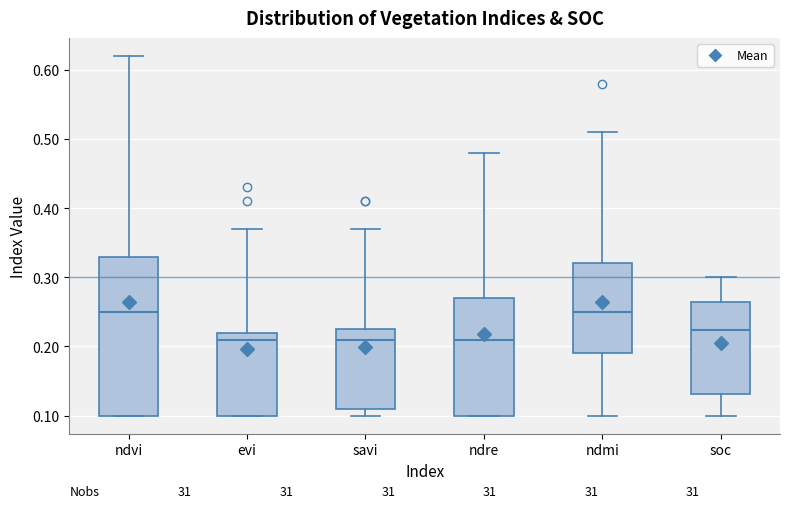

Reading left to right, transcribe this box plot: for each box, give where its median line is, the range the box spans, and where its two whiskers end, as read against the y-axis. The values are not printed on the chart, so give them approximately, as read against the axis.

ndvi: median 0.25, box 0.10 to 0.33, whiskers 0.10 to 0.62
evi: median 0.21, box 0.10 to 0.22, whiskers 0.10 to 0.37
savi: median 0.21, box 0.11 to 0.23, whiskers 0.10 to 0.37
ndre: median 0.21, box 0.10 to 0.27, whiskers 0.10 to 0.48
ndmi: median 0.25, box 0.19 to 0.32, whiskers 0.10 to 0.51
soc: median 0.22, box 0.13 to 0.26, whiskers 0.10 to 0.30